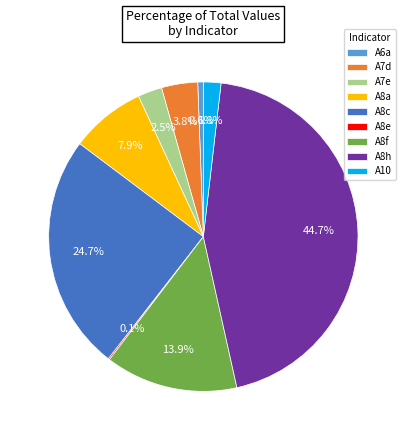

True or false: A8a accounts for 1% of the total.

False